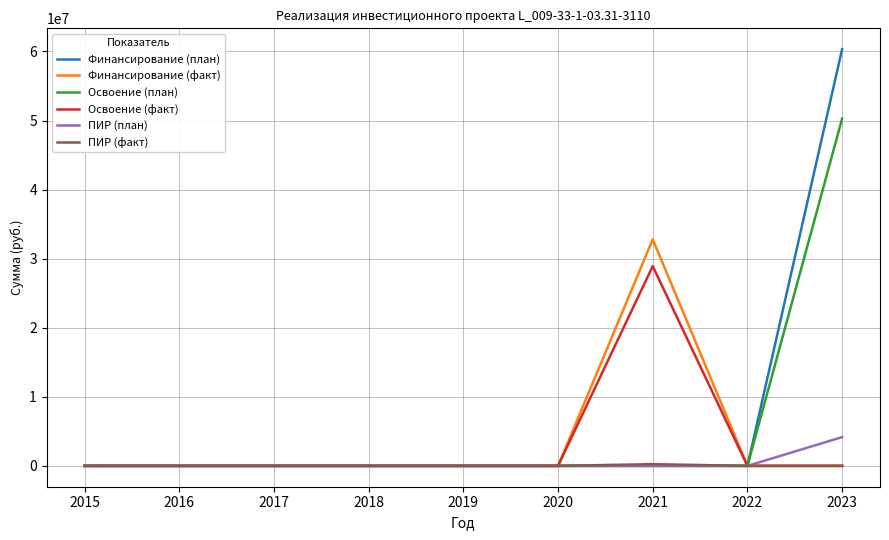

List the series in order of their peak value, highest first.

Финансирование (план), Освоение (план), Финансирование (факт), Освоение (факт), ПИР (план), ПИР (факт)